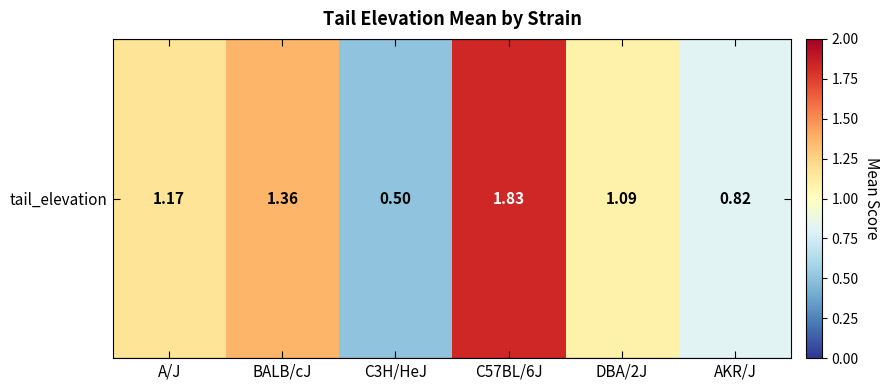

True or false: the data shows 0.8 at AKR/J.

True